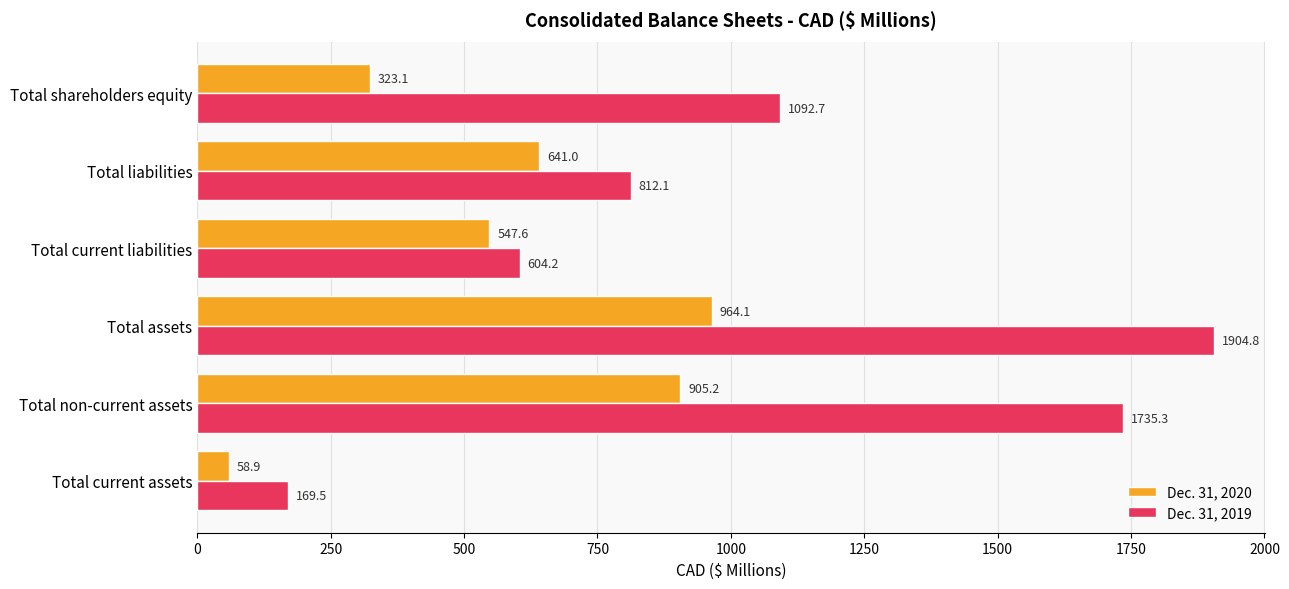

What is the total value across all series at Total non-current assets?

2640.5